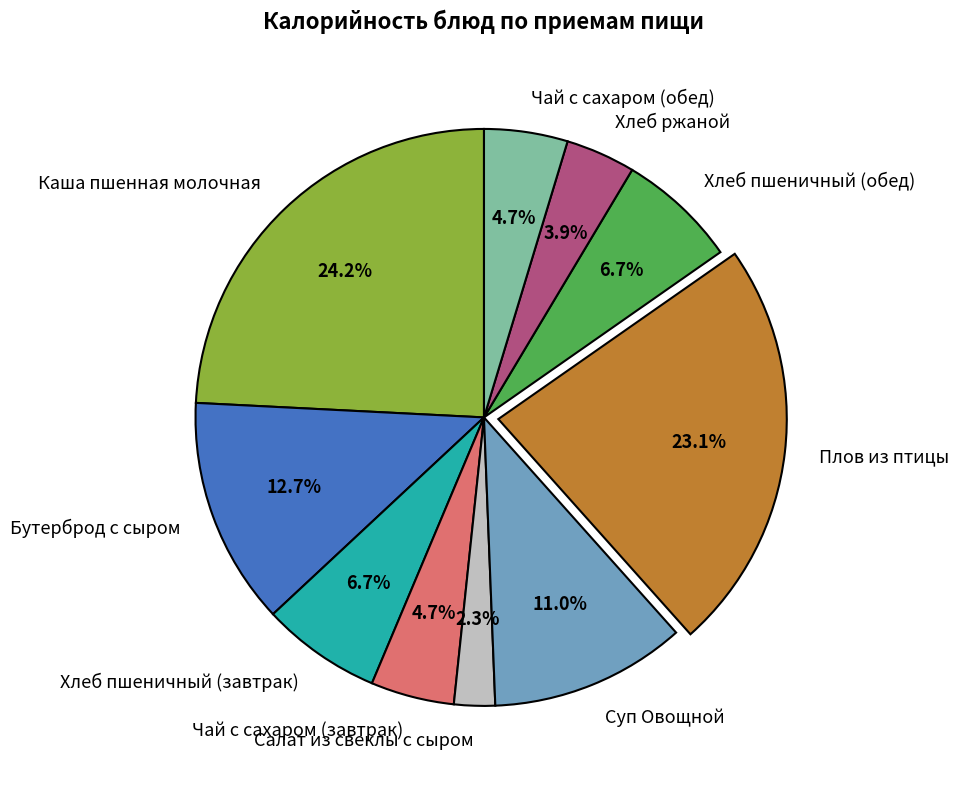

How many segments does this pie chart have?

10